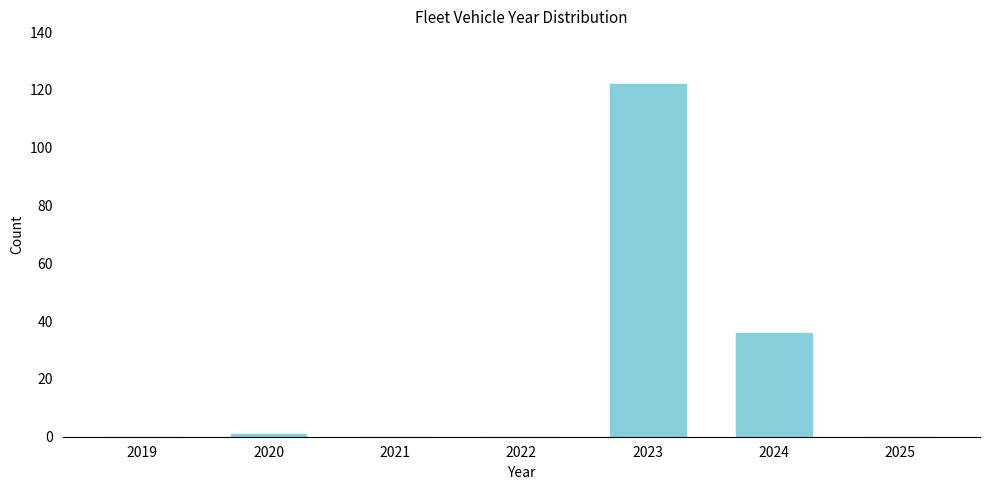

Reading right to left, extract all data points from this chart.

2025=0	2024=36	2023=122	2022=0	2021=0	2020=1	2019=0